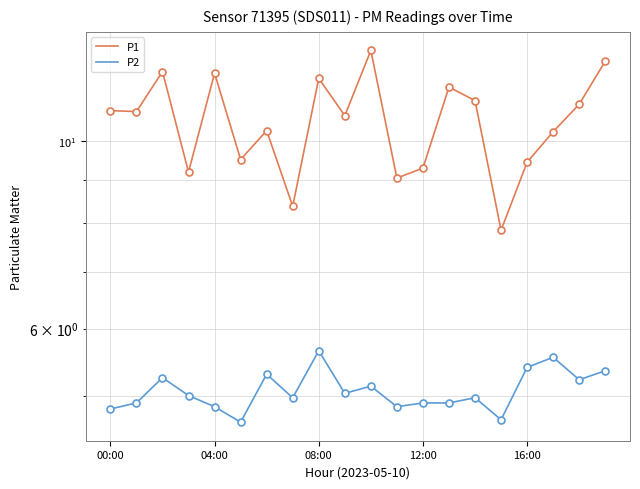

True or false: P2 has more than 1 points higher than both neighbors.

True